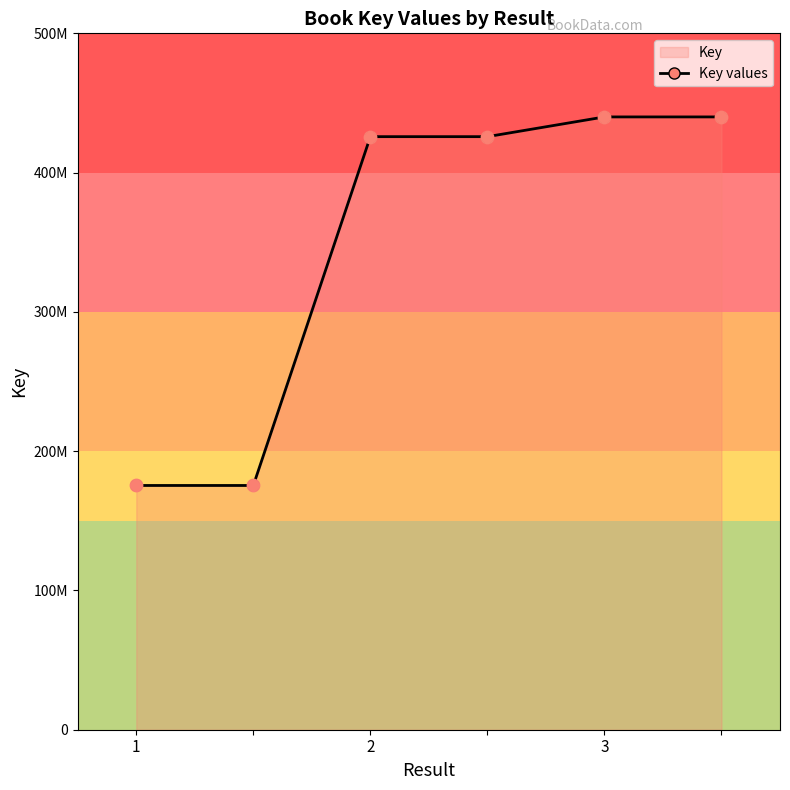

Between 1 and 3, which is larger?

3